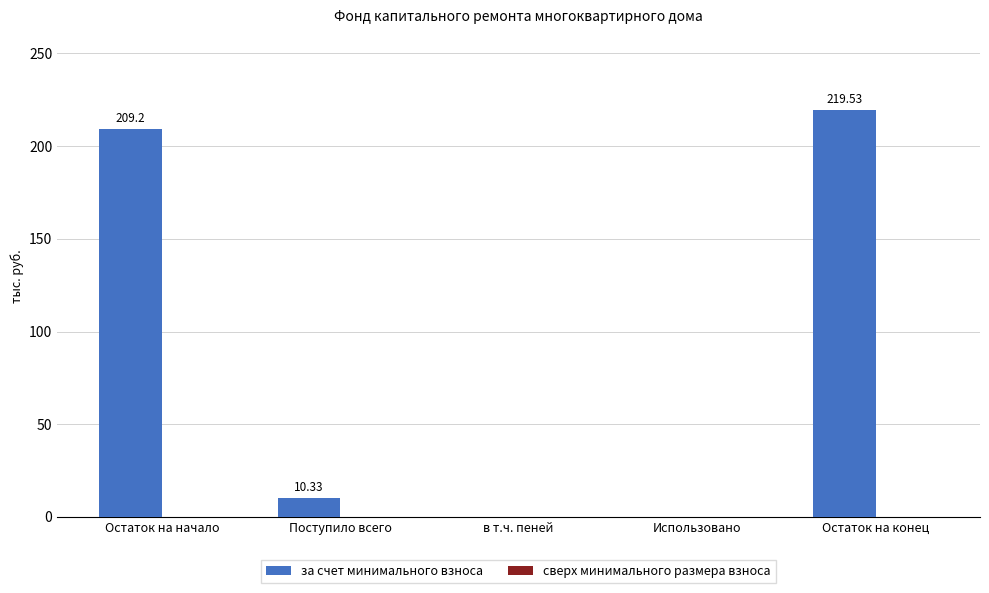

Are the bars horizontal?

No